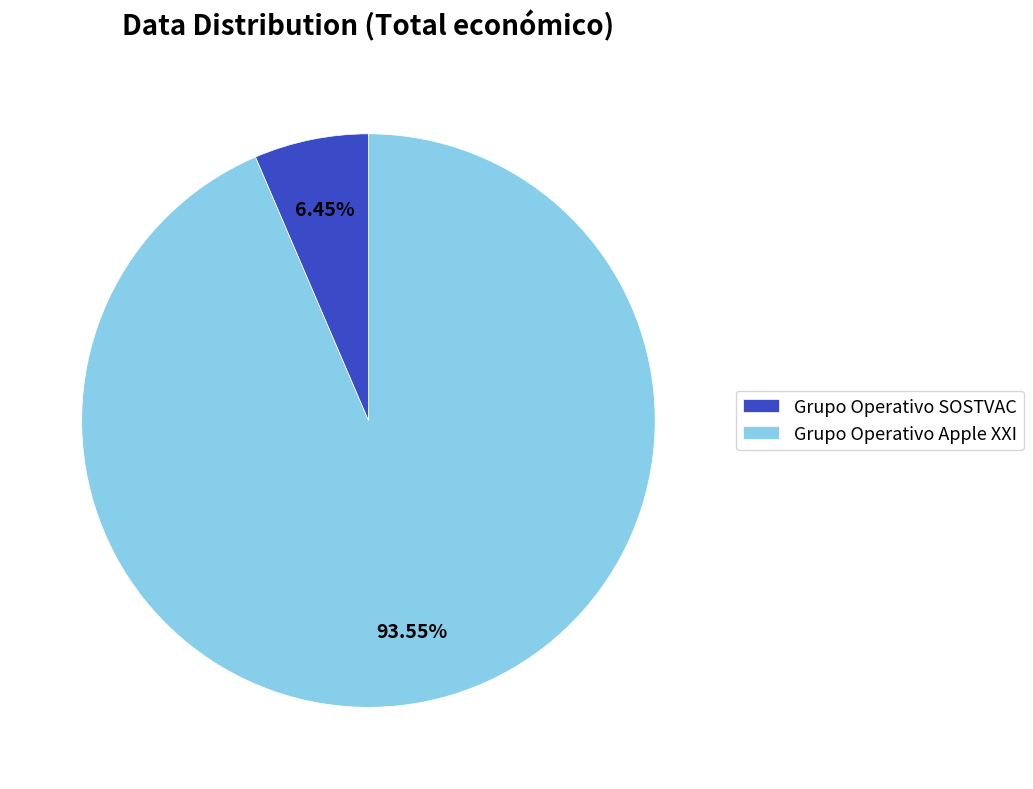

Does any single category account for the majority?

Yes